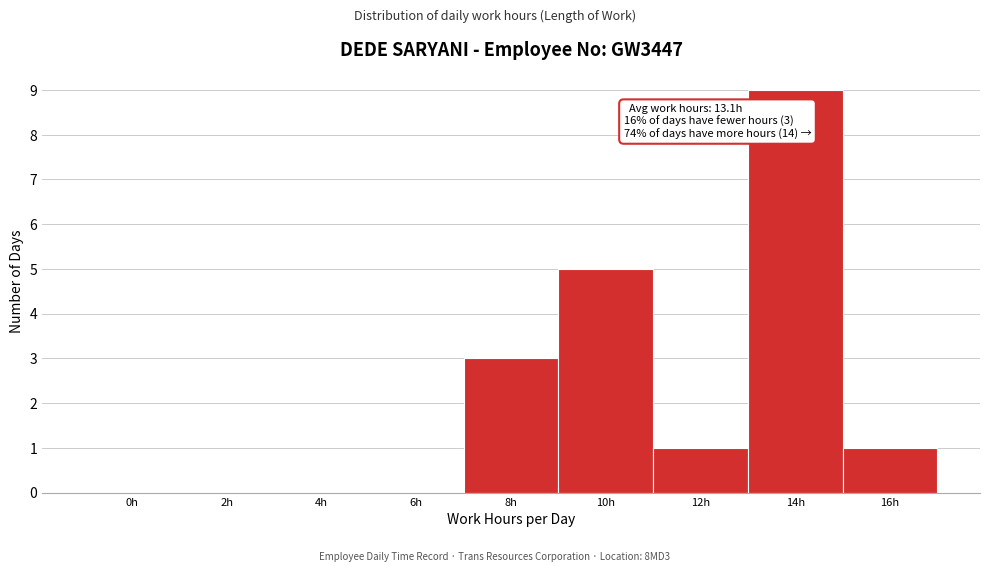

Reading left to right, transcribe all the data shown in this chart.

0h=0	2h=0	4h=0	6h=0	8h=3	10h=5	12h=1	14h=9	16h=1